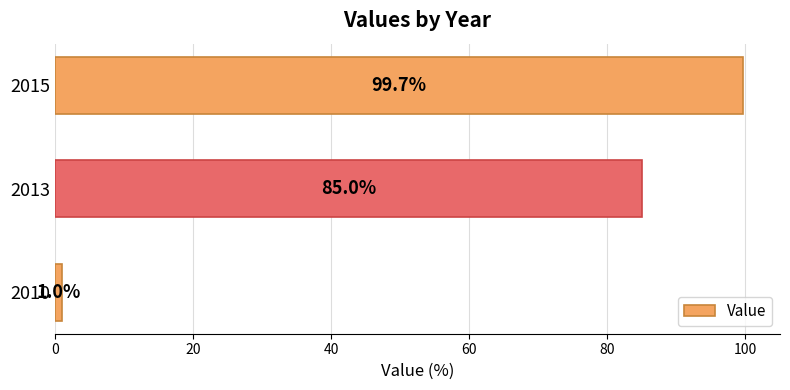

Reading bottom to top, list all the values displayed in this chart.

2010=1.0	2013=85.0	2015=99.7